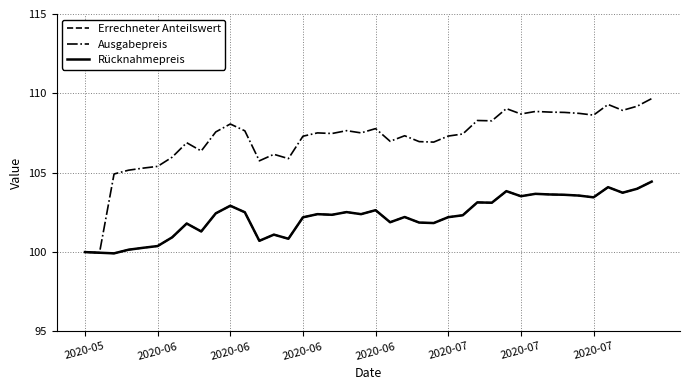

Does the chart have visible grid lines?

Yes